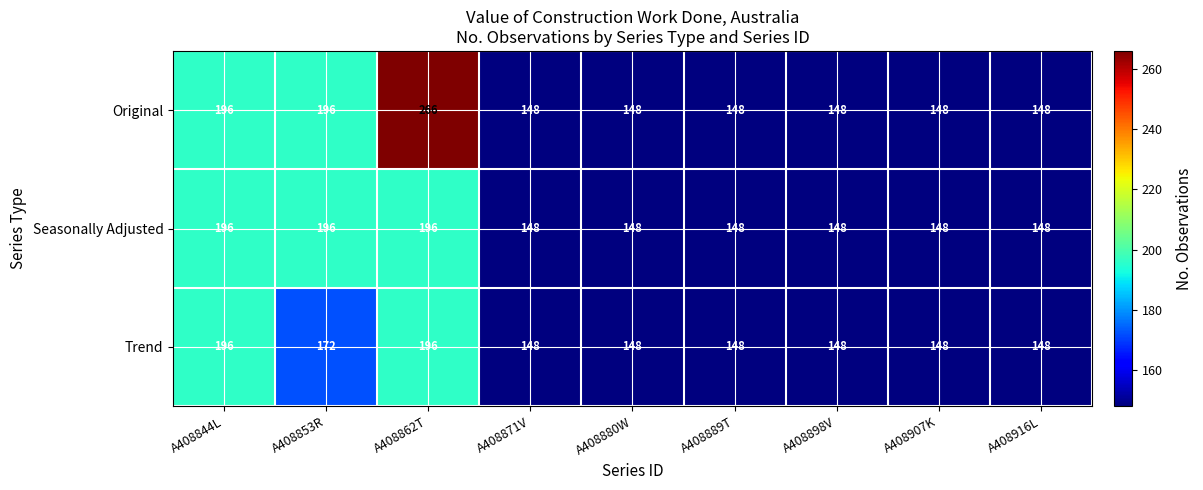

What is the sum of all Trend values?

1452